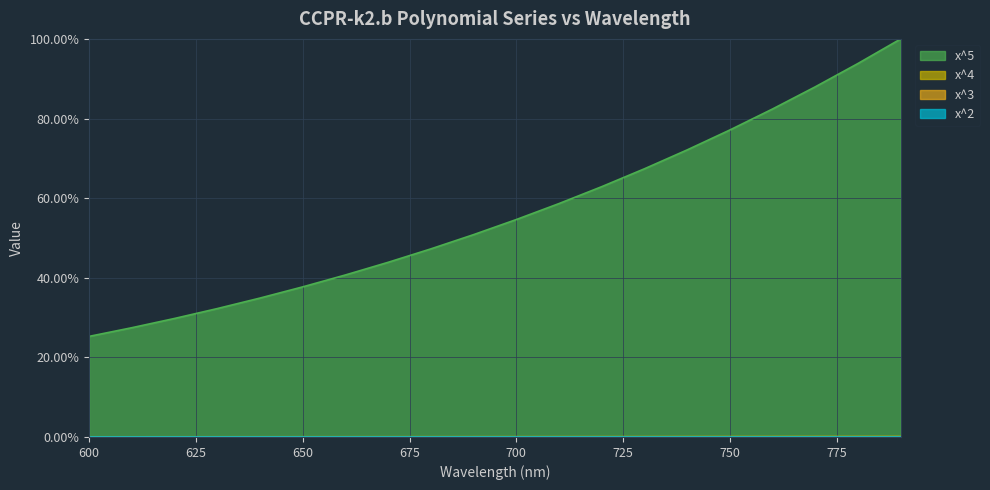

At how many categories does at least one series exceed 16?

20